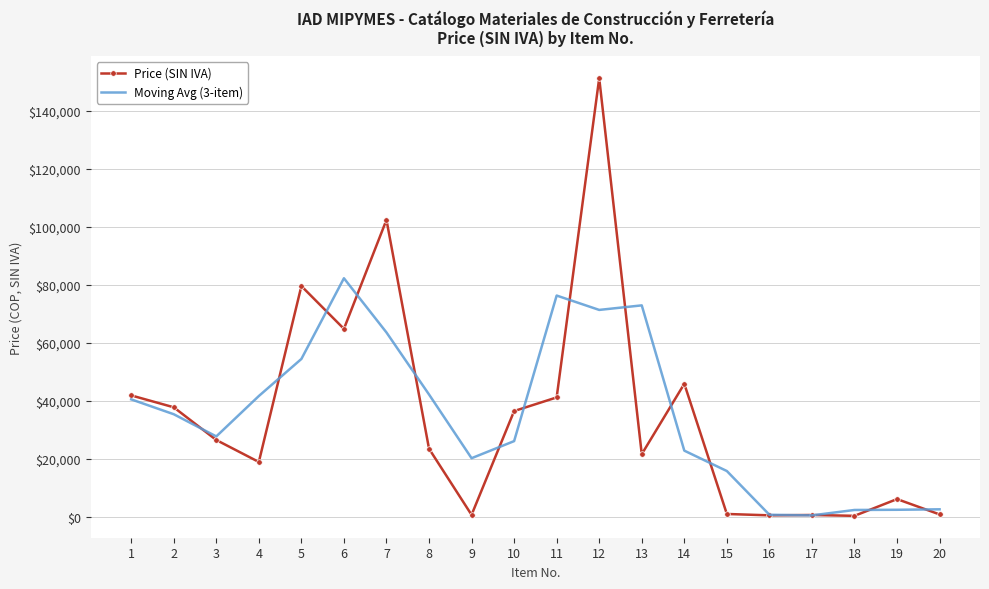

List the series in order of their peak value, highest first.

Price (SIN IVA), Moving Avg (3-item)